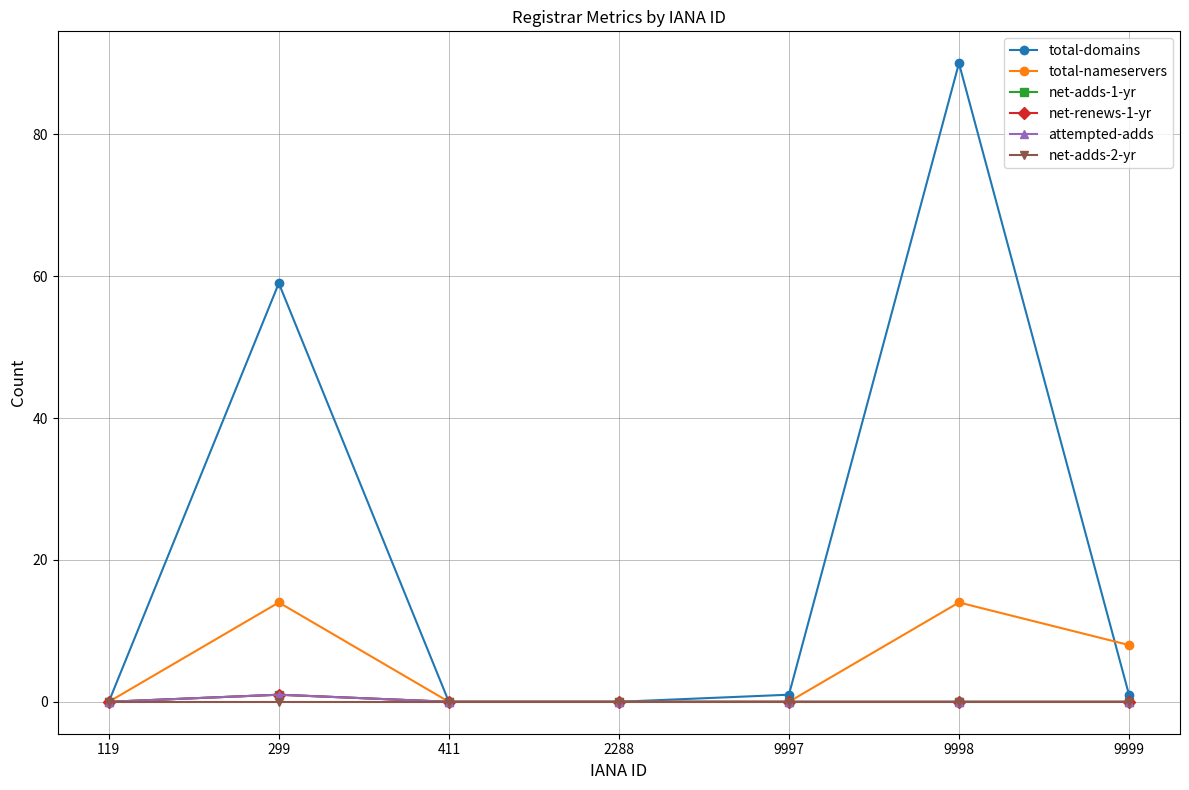

Is this an area chart (filled region under the line)?

No